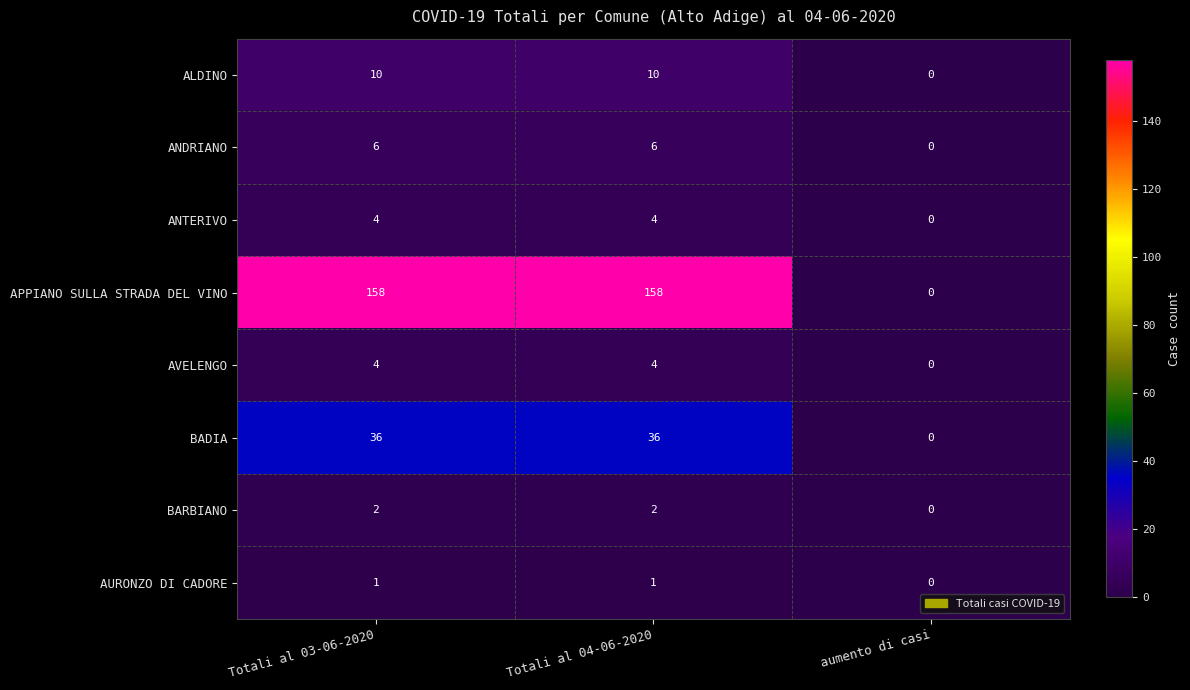

What is the difference between the maximum and minimum values in the BADIA series?

36